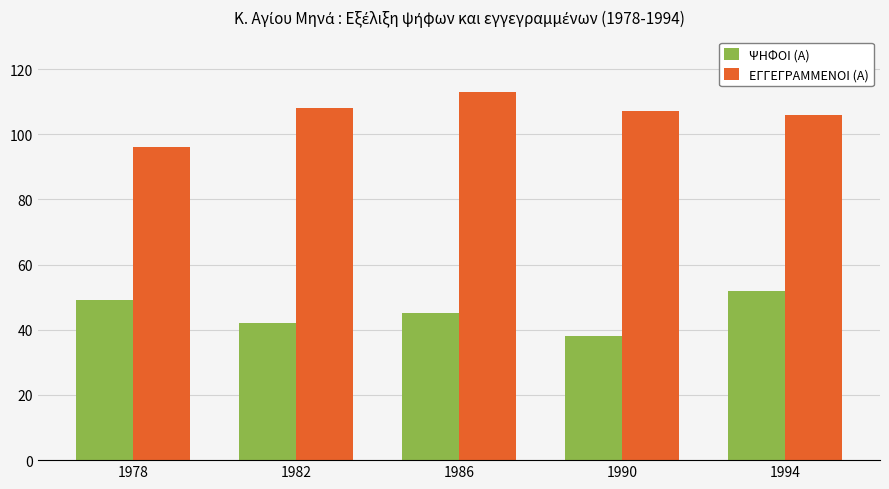

What is the sum of the ΕΓΓΕΓΡΑΜΜΕΝΟΙ (Α) values at 1994 and 1978?

202